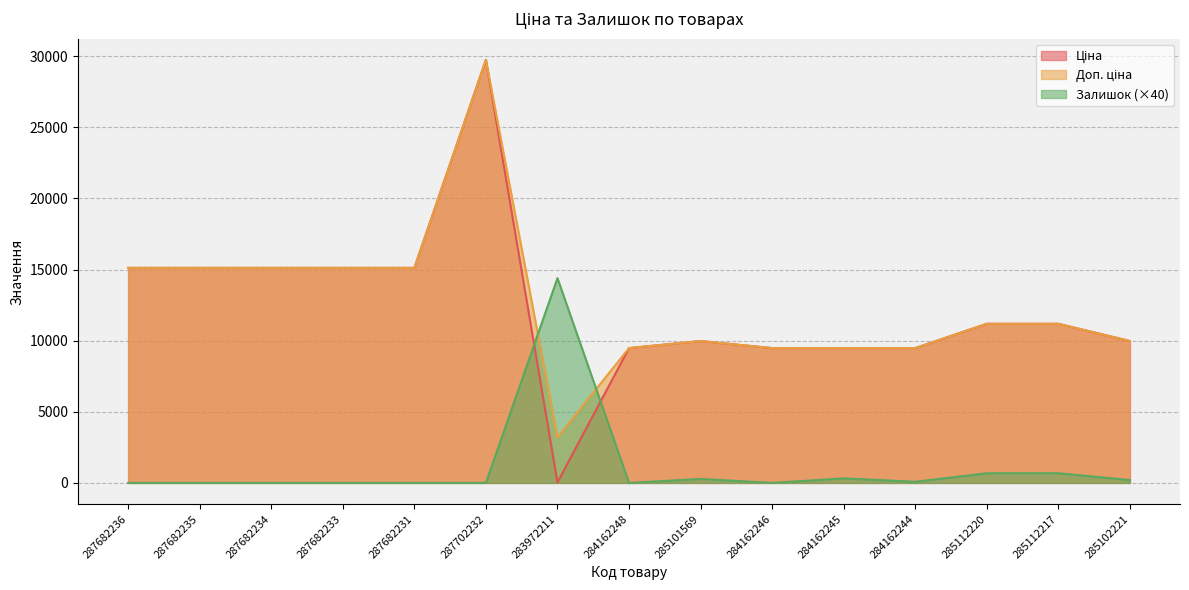

At 287682234, list the series in order from largest to smallest.

Ціна, Доп. ціна, Залишок